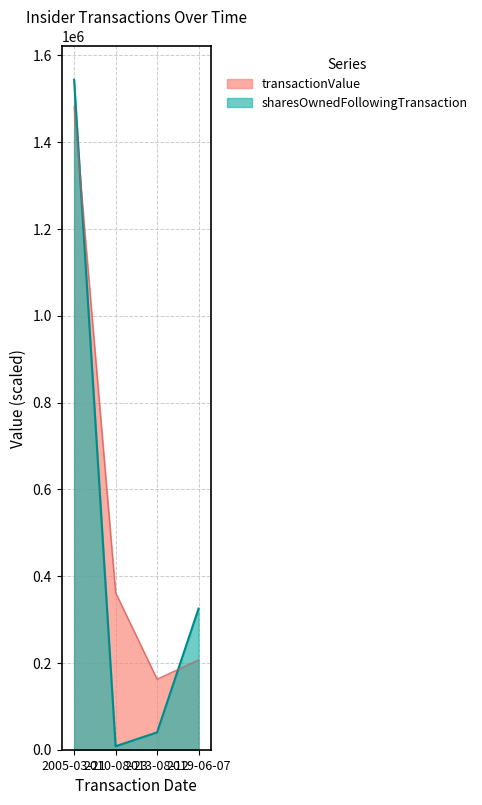

How many data points in transactionShares are less than 325184?

2